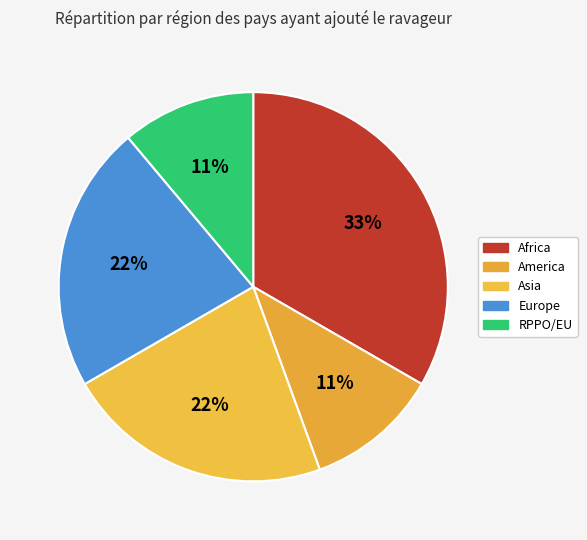

How many slices are in this pie chart?

5